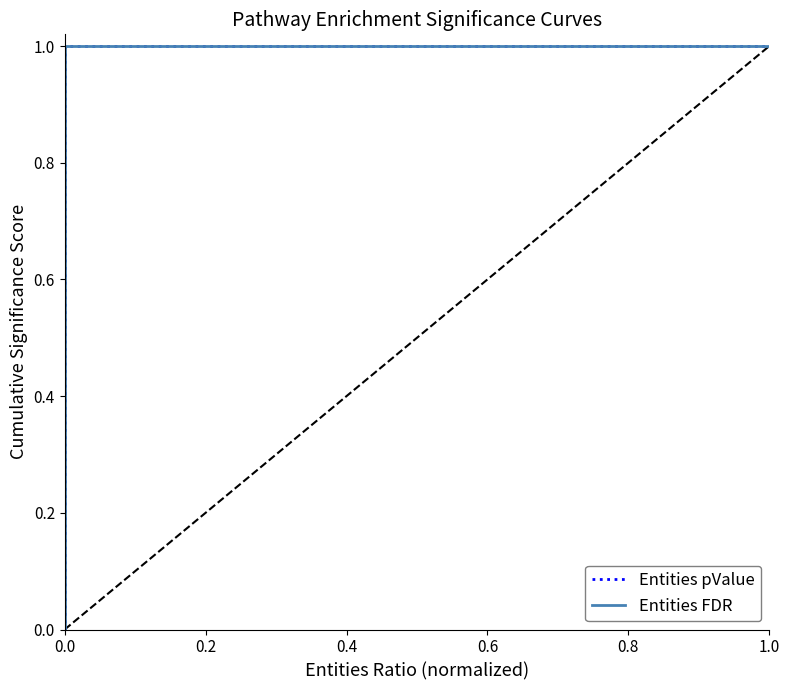

True or false: Entities FDR and Entities pValue cross at least once.

False